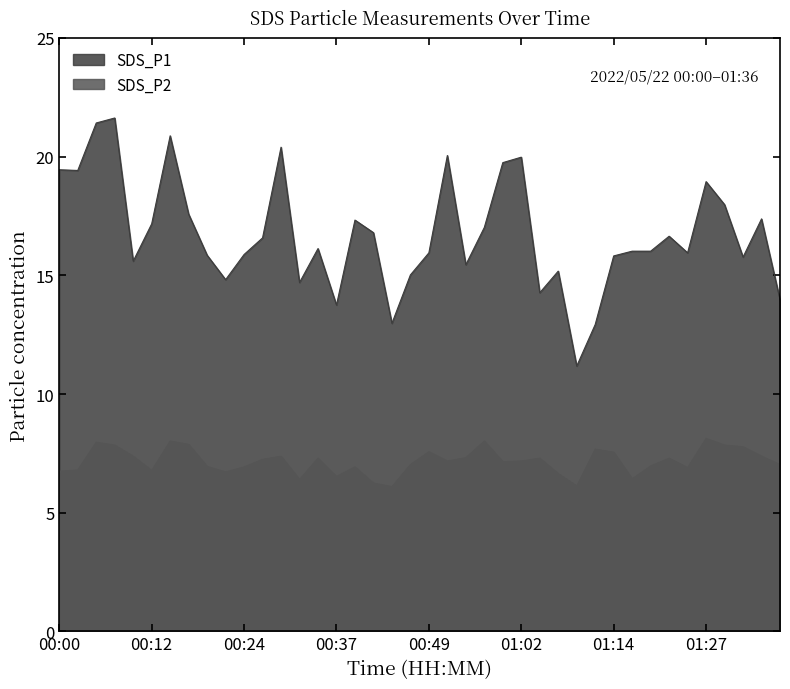

Reading right to left, extract all data points from this chart.

SDS_P1: 14.0	17.4	15.8	18.0	18.9	15.9	16.6	16.0	16.0	15.8	12.9	11.2	15.2	14.3	20.0	19.8	17.0	15.4	20.1	15.9	15.0	13.0	16.8	17.3	13.8	16.1	14.7	20.4	16.6	15.9	14.8	15.8	17.6	20.9	17.2	15.6	21.6	21.4	19.4	19.4
SDS_P2: 7.0	7.4	7.8	7.8	8.1	6.9	7.3	7.0	6.4	7.5	7.7	6.1	6.7	7.3	7.2	7.2	8.0	7.3	7.2	7.6	7.0	6.1	6.2	6.9	6.5	7.3	6.4	7.4	7.2	6.9	6.7	7.0	7.9	8.0	6.8	7.4	7.8	8.0	6.8	6.8